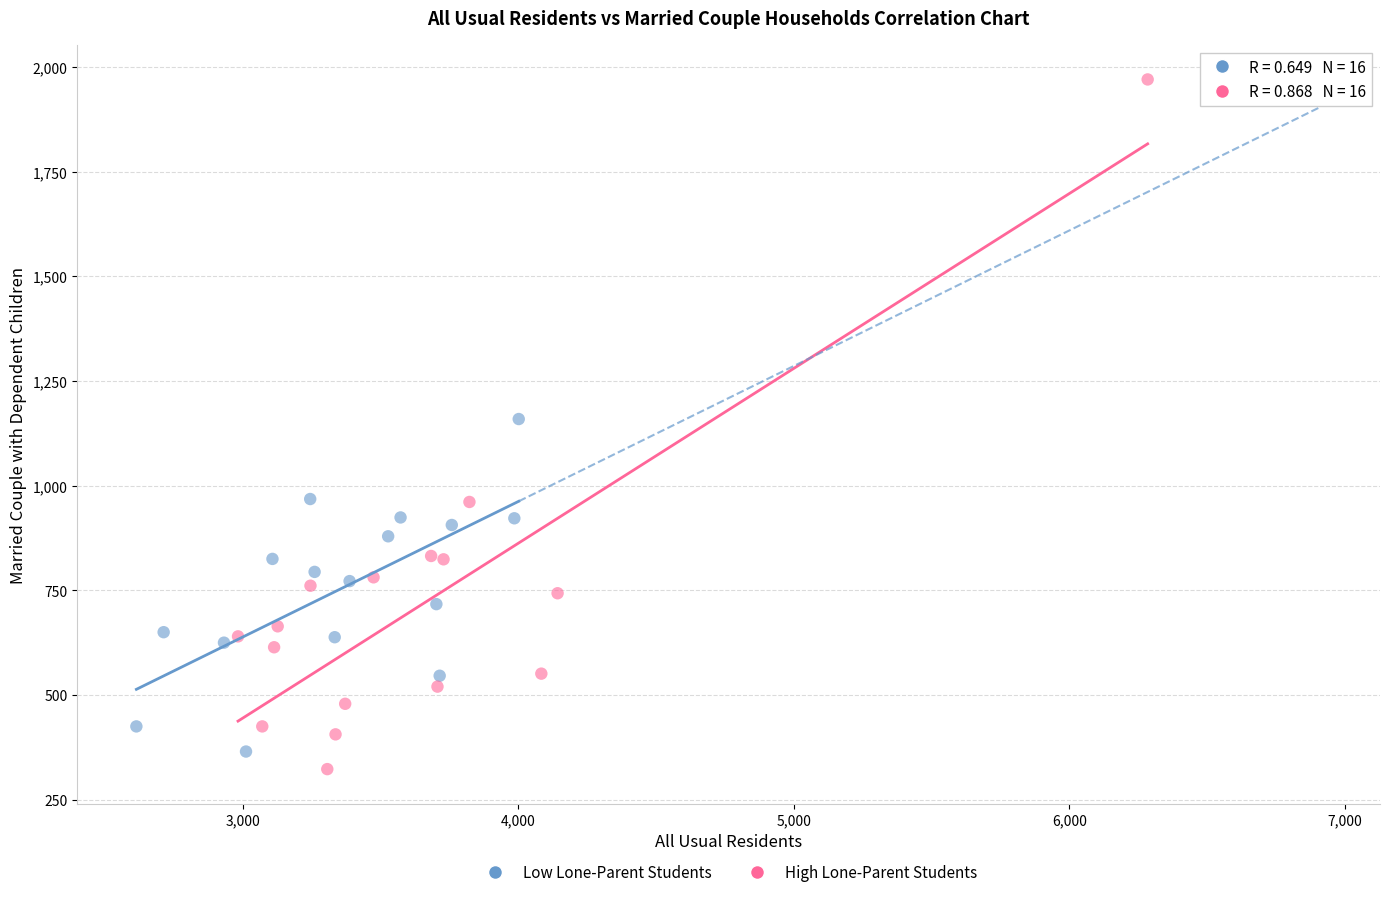

What are all the series names shown in the legend?

Low Lone-Parent Students, High Lone-Parent Students